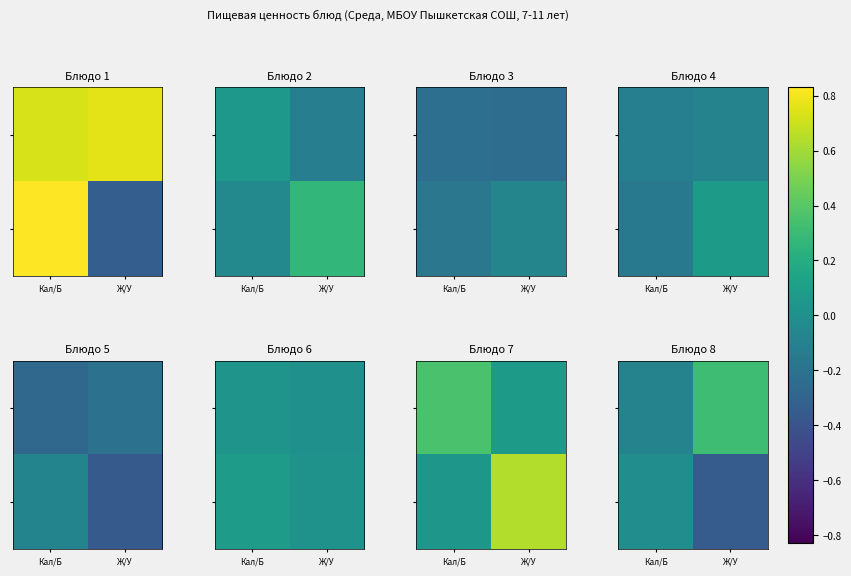

How many categories are shown in the chart?

2